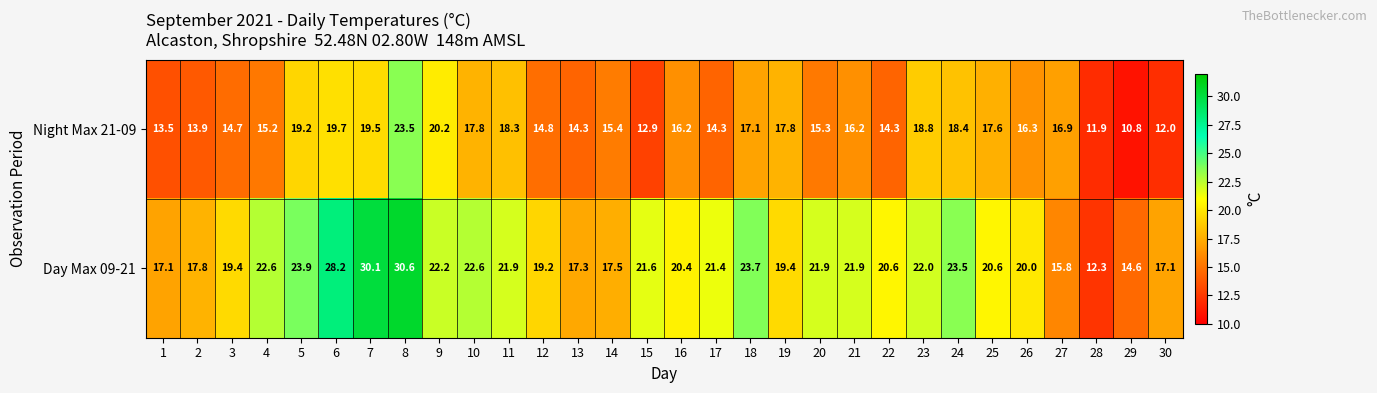

List the series in order of their peak value, lowest first.

Night Max 21-09, Day Max 09-21